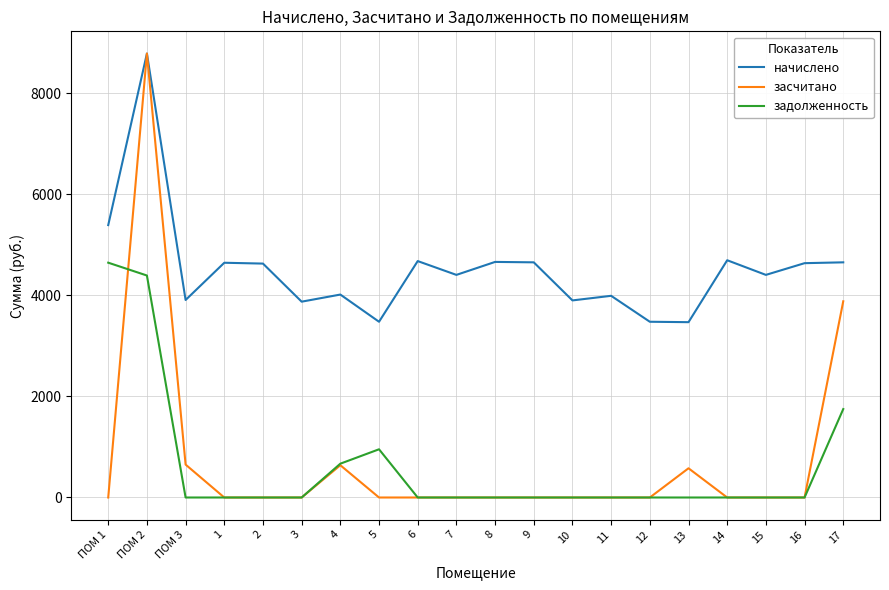

What is the greatest value displayed?

8785.1